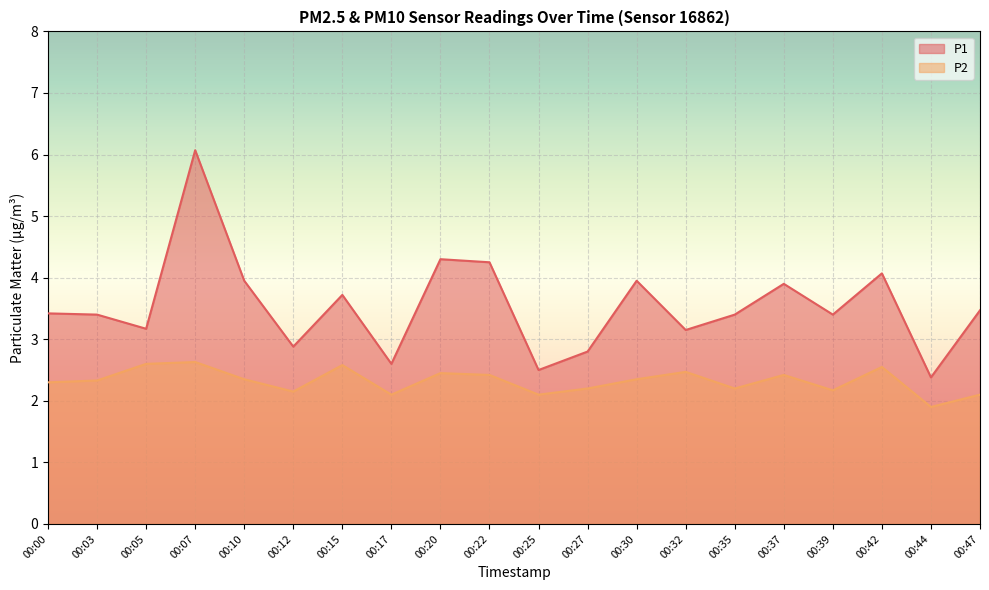

At which label is P1 closest to 4?

00:10